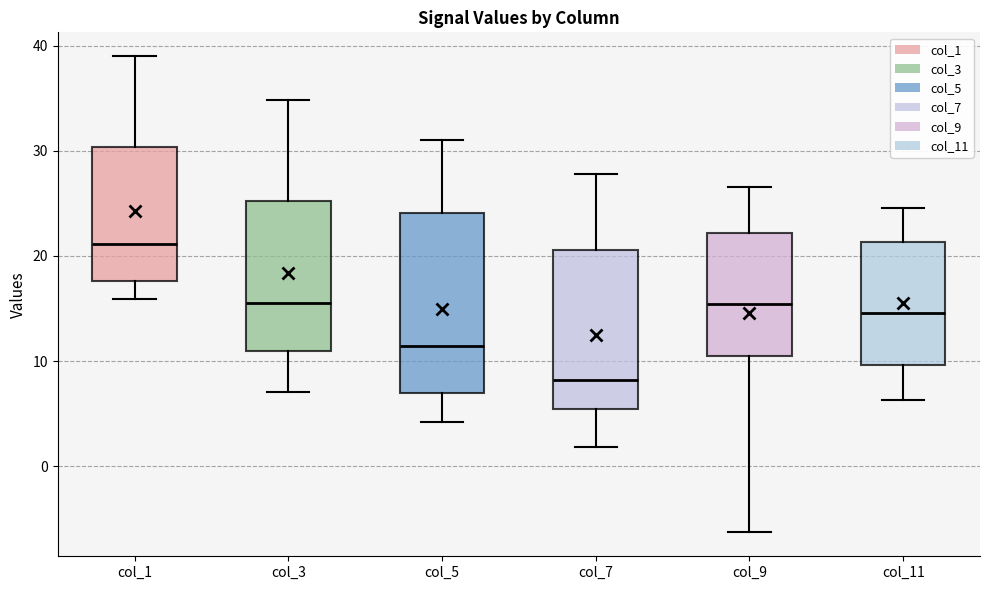

Where is the upper edge of the box for col_1 on the y-axis? The values are not printed on the chart, so give them approximately, as read against the axis.

30